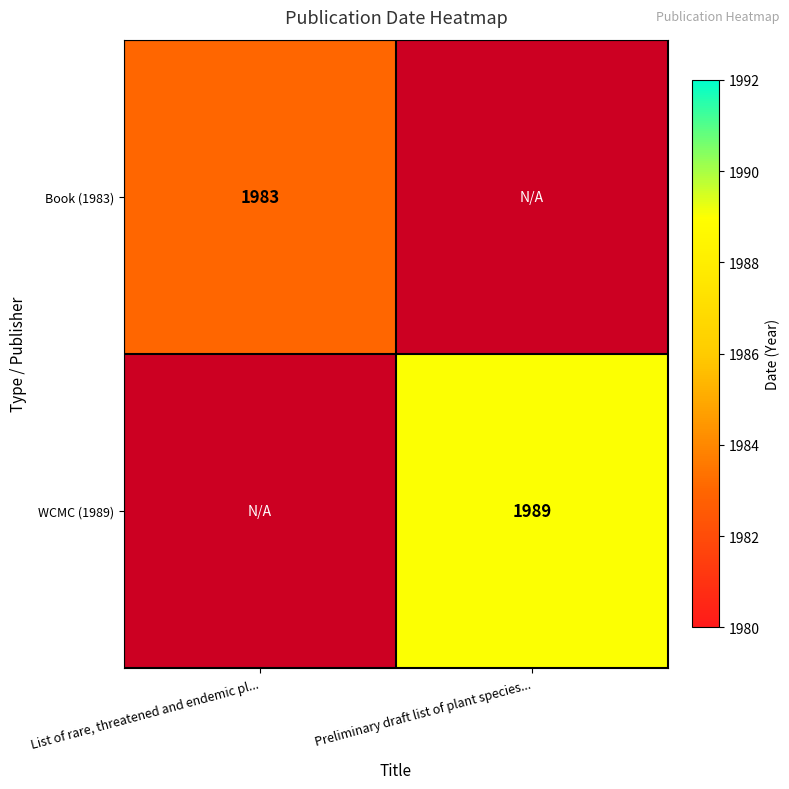

The Book (1983) series shows 3448 at List of rare, threatened and endemic pl.... True or false?

False